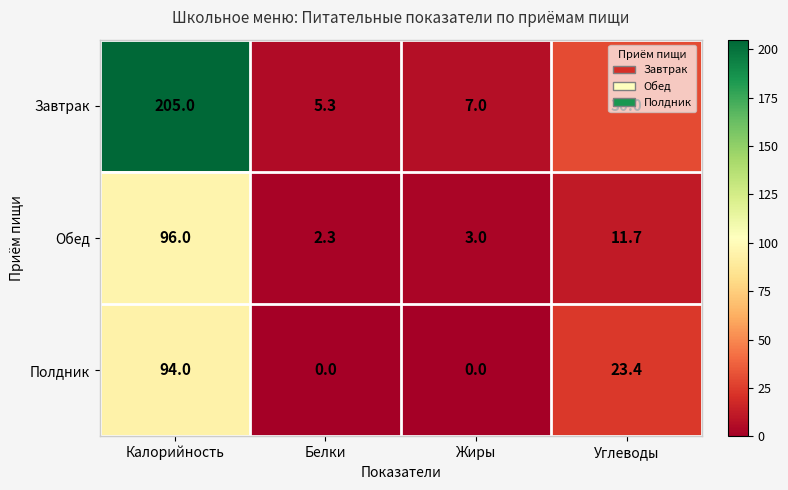

Is it true that Полдник equals 163.0 at Калорийность?

False